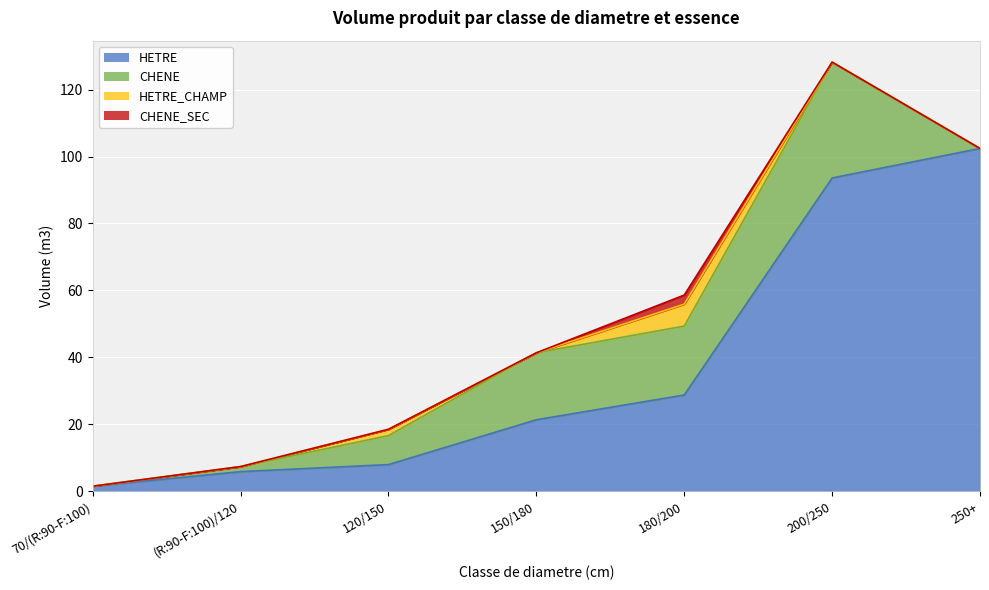

What is the difference between the maximum and second lowest values in the CHENE_SEC series?

2.7